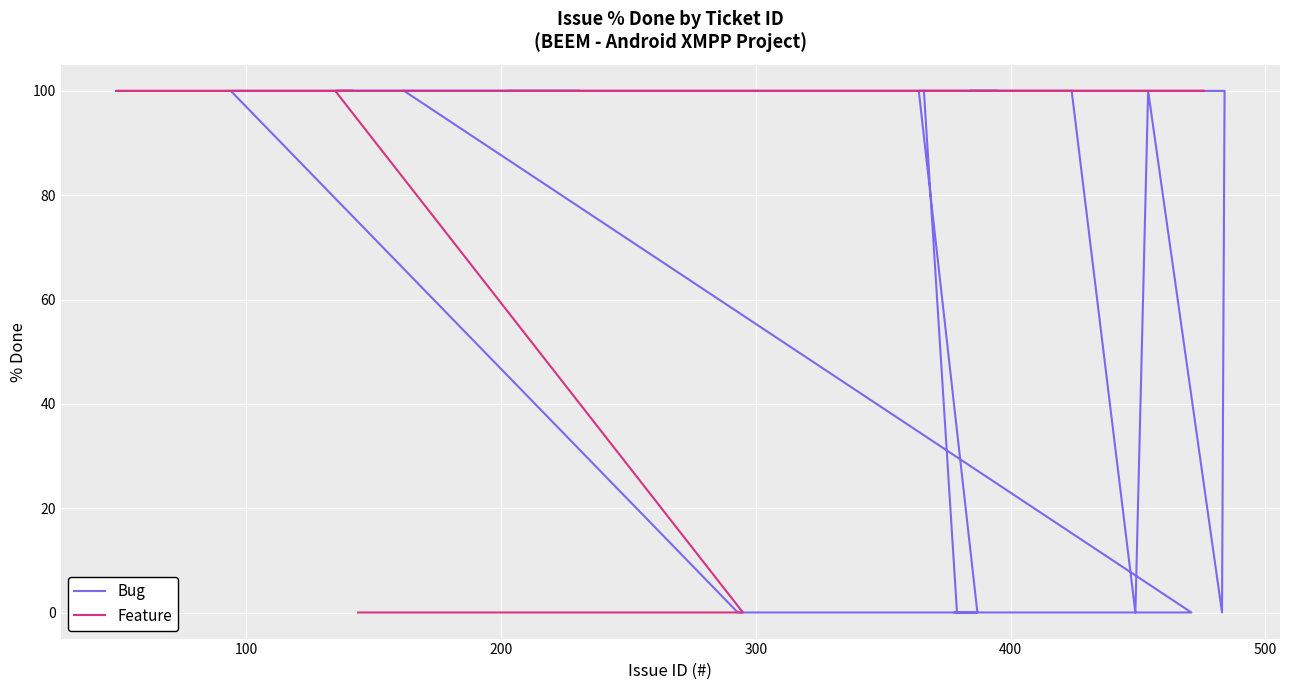

What is the label of the 23rd point from the left?

379